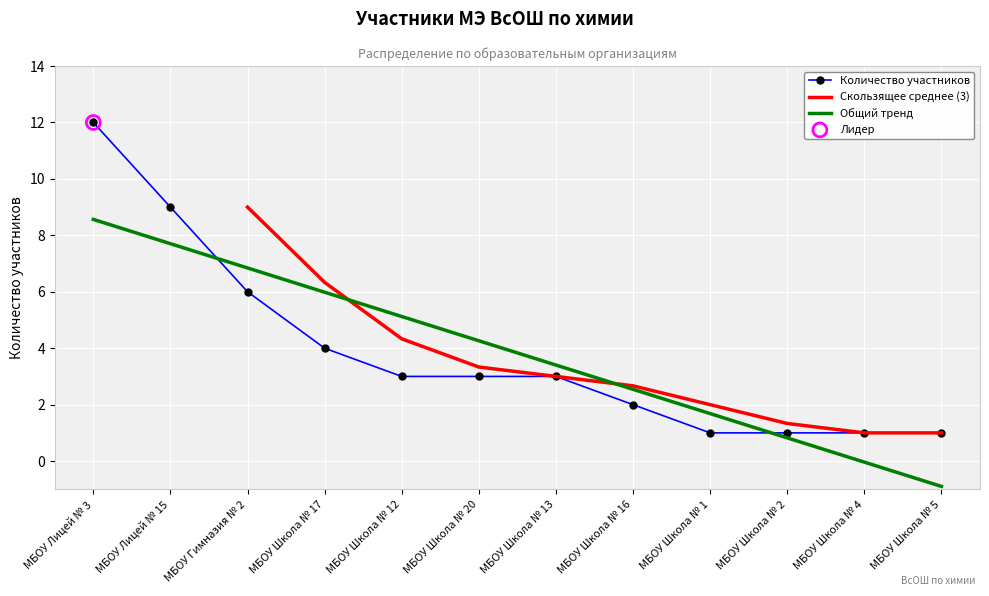

Approximately how many times larger is the value at МБОУ Лицей № 3 compared to МБОУ Лицей № 15?

1.3